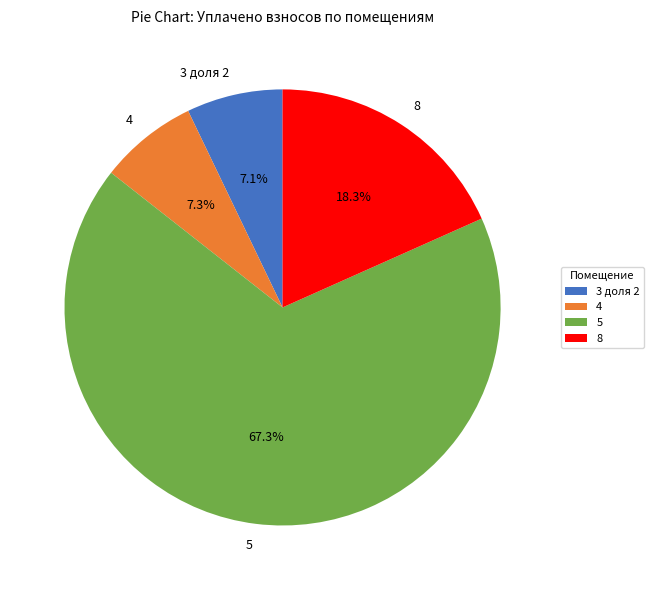

To the nearest percent, what percentage of the pie is 5?

67%